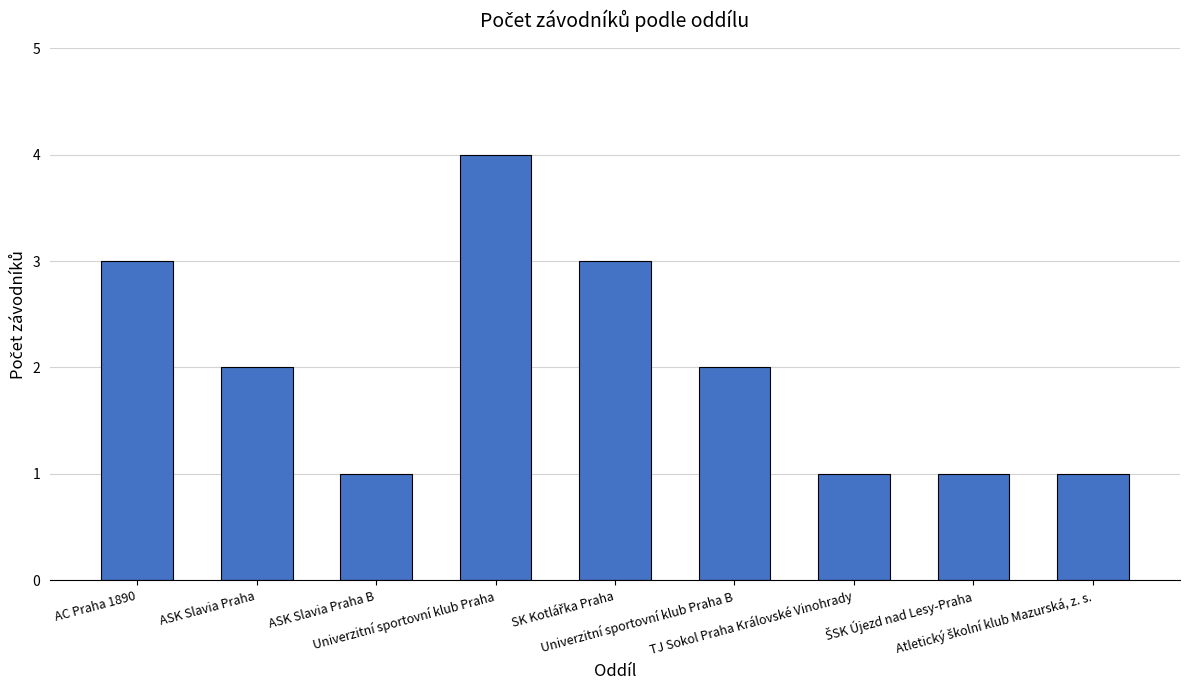

What is the sum of all values?

18